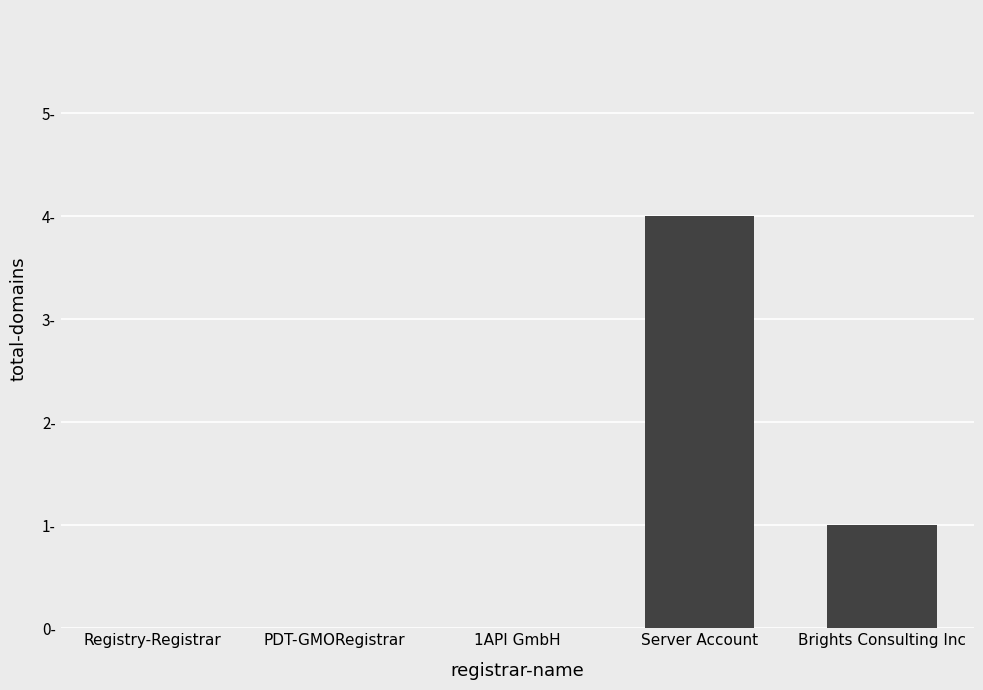

What is the change in value from 1API GmbH to Server Account?

+4